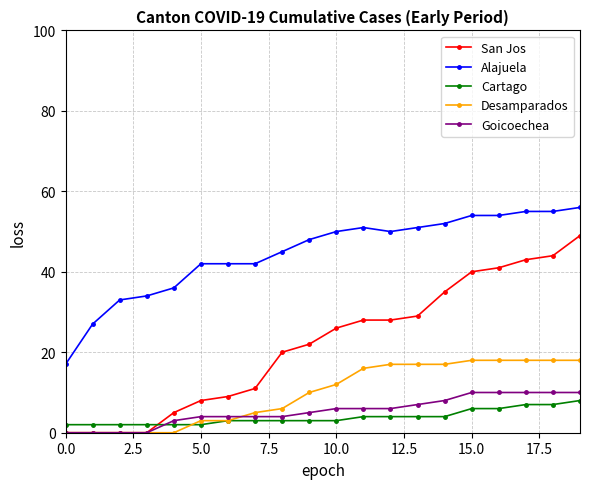

Is this an area chart (filled region under the line)?

No